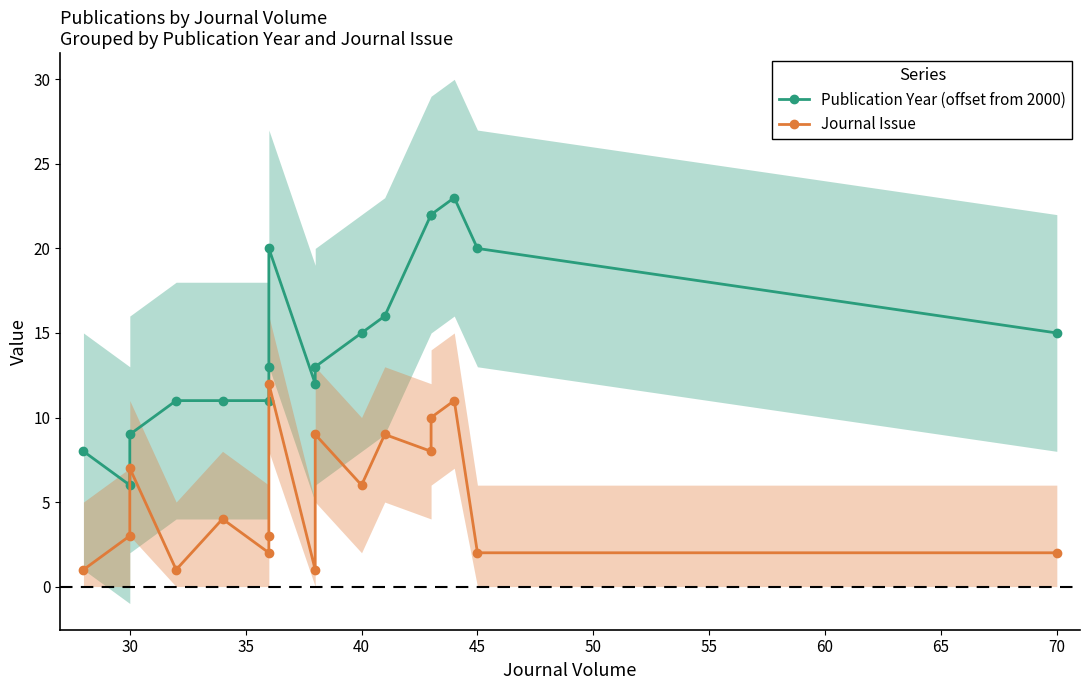

What is the maximum value shown in the chart?

23